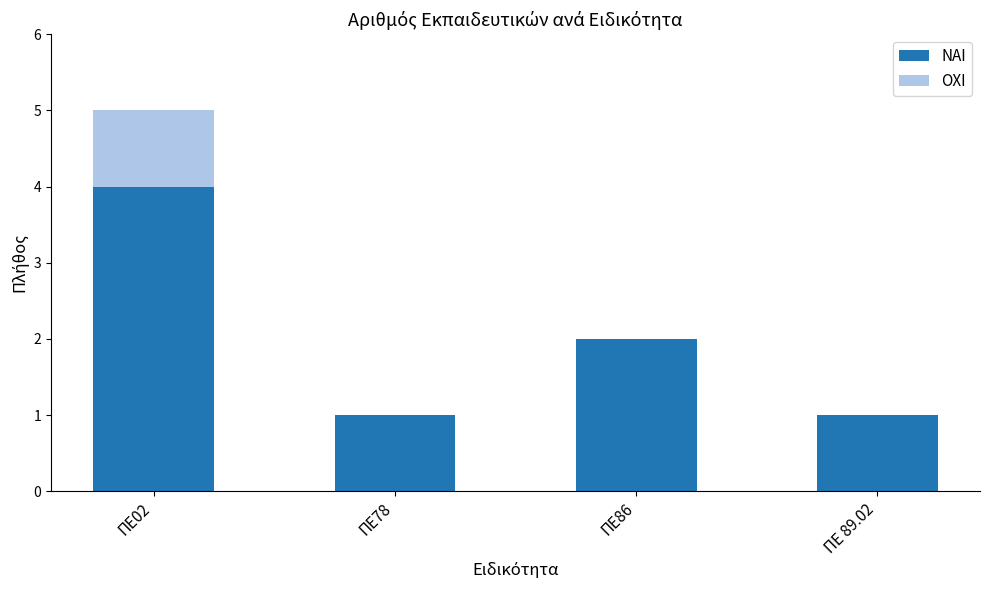

At which label is ΝΑΙ closest to 2?

ΠΕ86